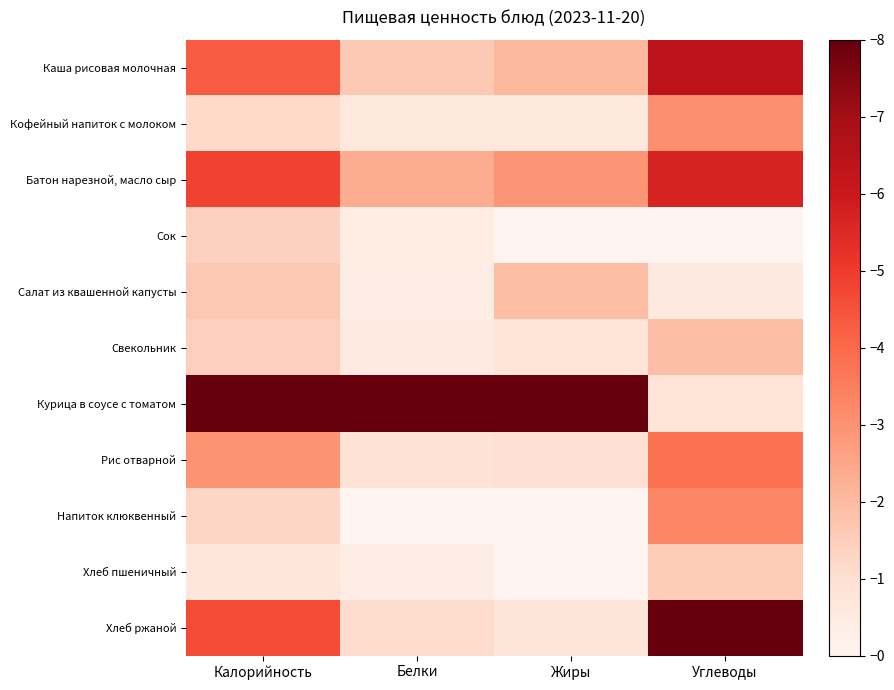

How many data points does each series have?

4